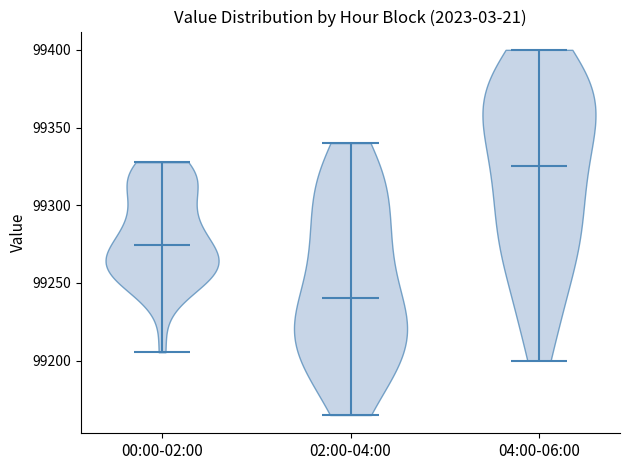

Which violin has the highest median line?

04:00-06:00